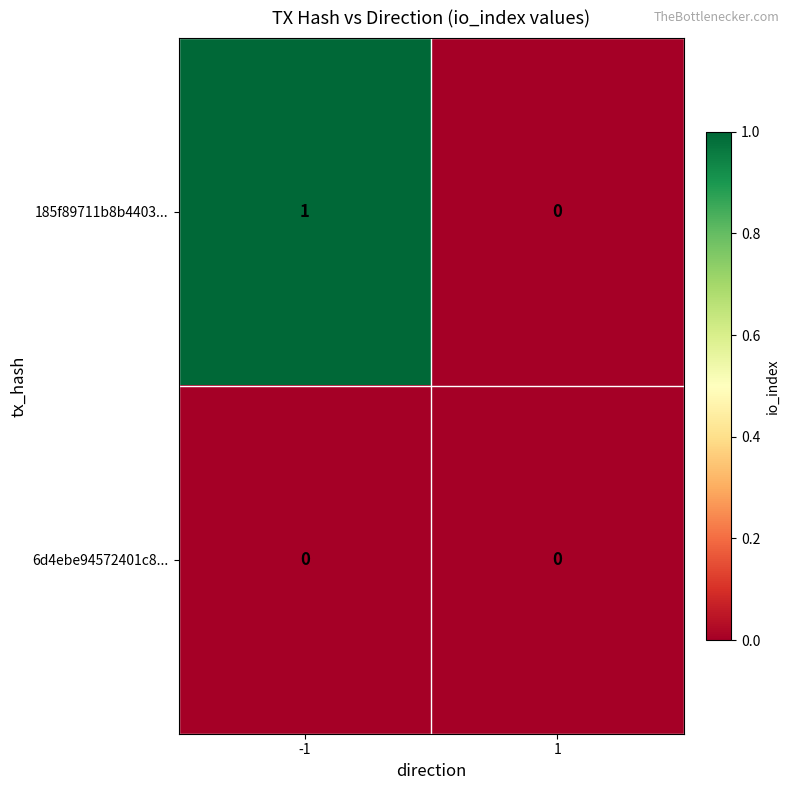

What is the maximum value shown in the chart?

1